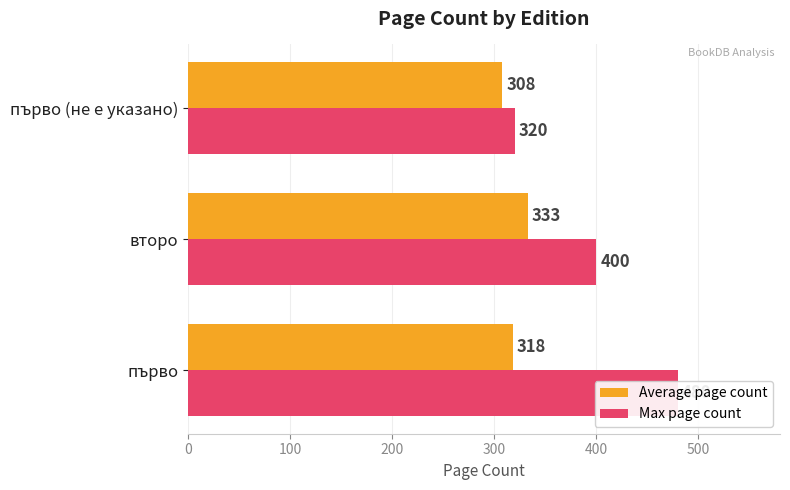

How many data points in Max page count are less than 400?

1